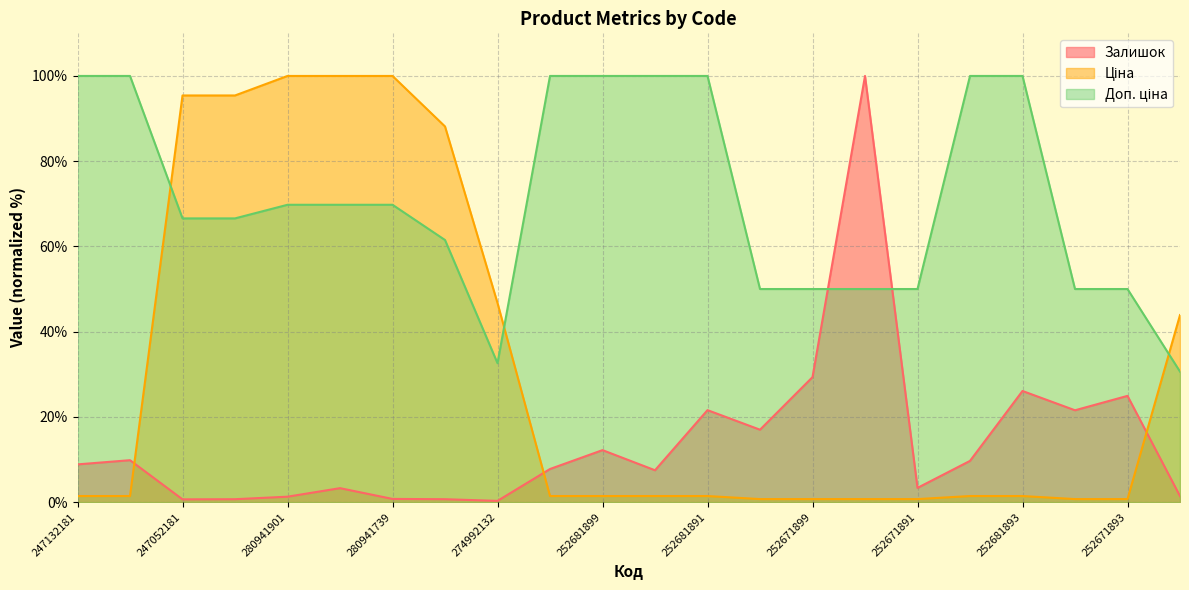

Reading left to right, extract all data points from this chart.

Залишок: 247132181=8.9	247132180=9.8	247052181=0.7	247052180=0.7	280941901=1.3	280941856=3.3	280941739=0.8	274992152=0.7	274992132=0.3	252681900=7.8	252681899=12.2	252681895=7.5	252681891=21.6	252671900=17.0	252671899=29.3	252671895=100.0	252671891=3.3	252681898=9.7	252681893=26.1	252671898=21.6	252671893=24.9	252651893=1.4
Ціна: 247132181=1.4	247132180=1.4	247052181=95.4	247052180=95.4	280941901=100.0	280941856=100.0	280941739=100.0	274992152=88.1	274992132=46.7	252681900=1.4	252681899=1.4	252681895=1.4	252681891=1.4	252671900=0.7	252671899=0.7	252671895=0.7	252671891=0.7	252681898=1.4	252681893=1.4	252671898=0.7	252671893=0.7	252651893=43.9
Доп. ціна: 247132181=100.0	247132180=100.0	247052181=66.6	247052180=66.6	280941901=69.8	280941856=69.8	280941739=69.8	274992152=61.5	274992132=32.6	252681900=100.0	252681899=100.0	252681895=100.0	252681891=100.0	252671900=50.0	252671899=50.0	252671895=50.0	252671891=50.0	252681898=100.0	252681893=100.0	252671898=50.0	252671893=50.0	252651893=30.6